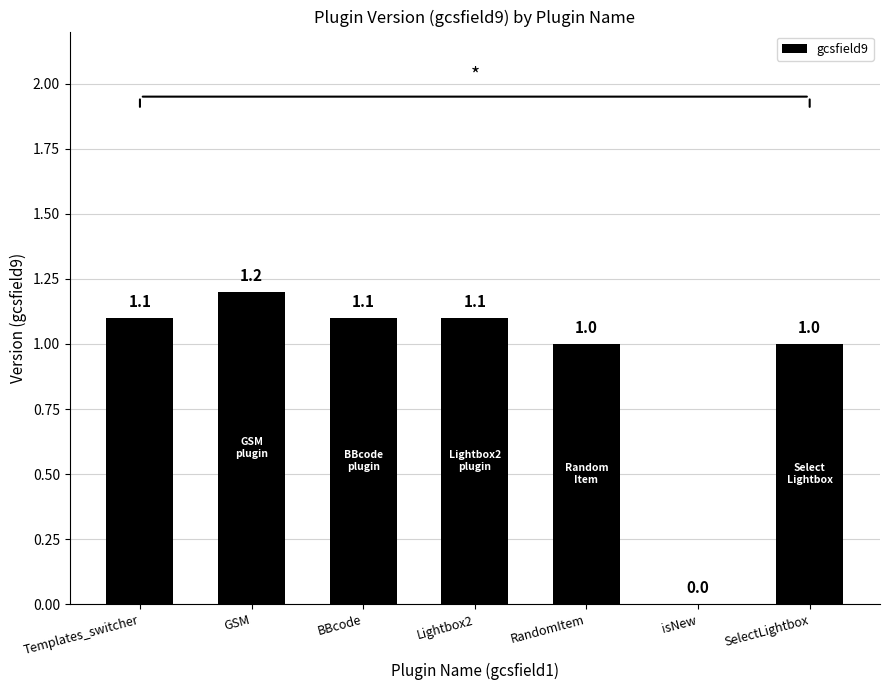

What is the sum of all values?

6.5